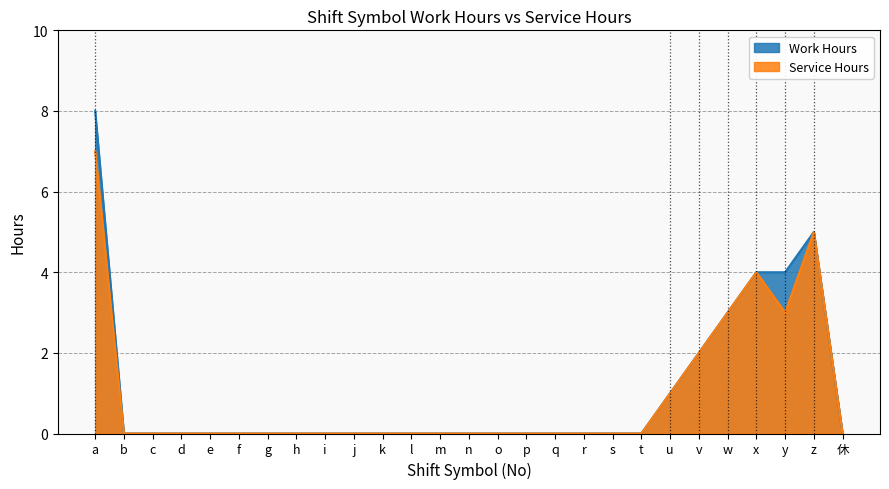

Which series has the largest total across all categories?

Work Hours